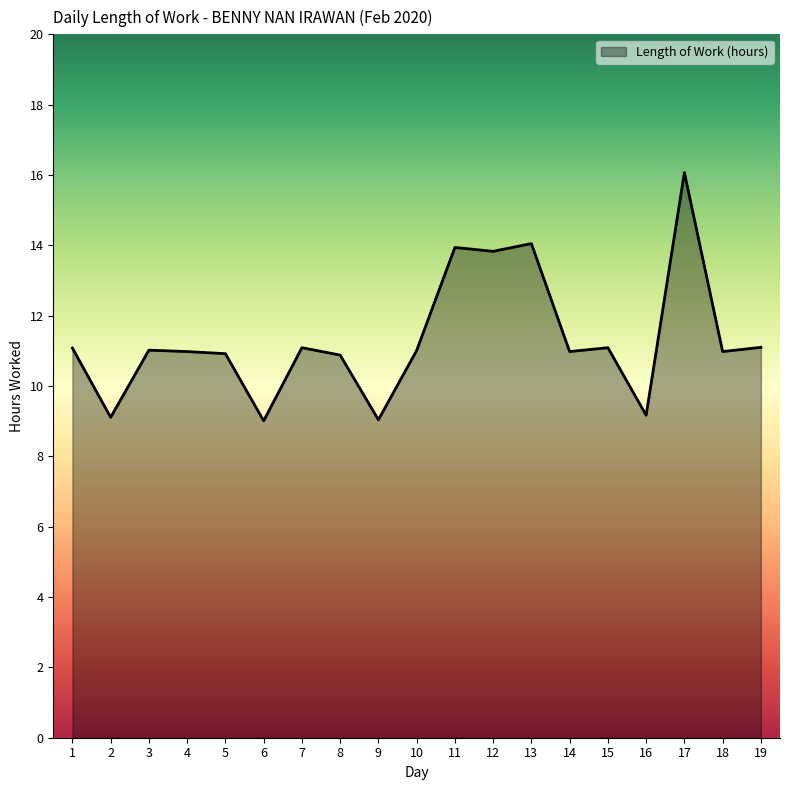

The chart shows a value of 14.8 at 19. True or false?

False